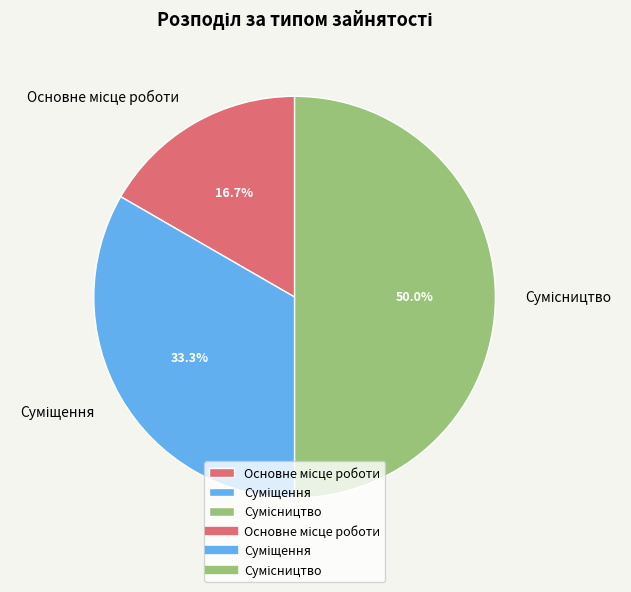

To the nearest percent, what is the combined percentage of Основне місце роботи and Сумісництво?

67%